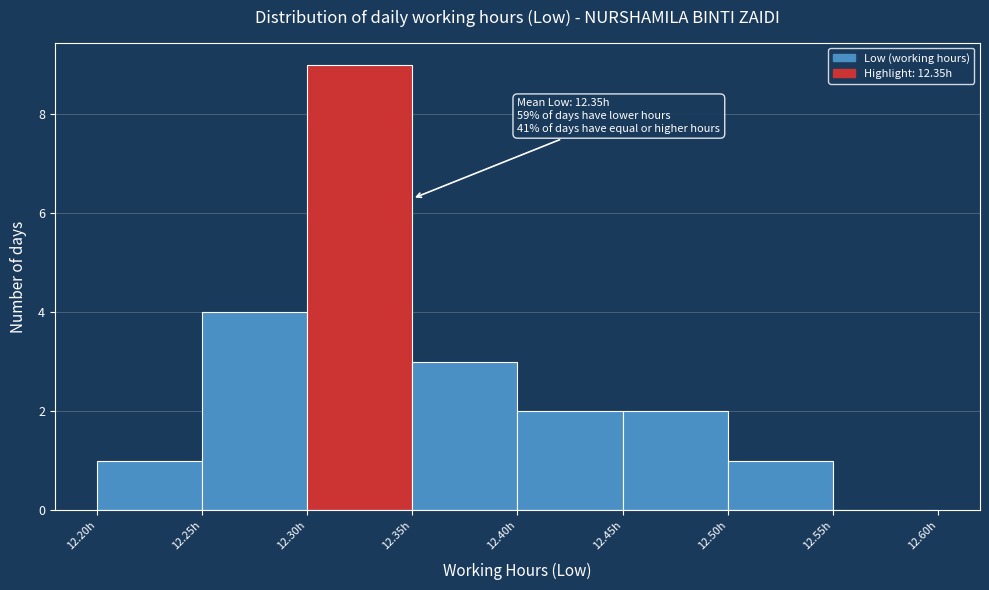

Which range on the x-axis has the tallest bar?

12.30 to 12.35